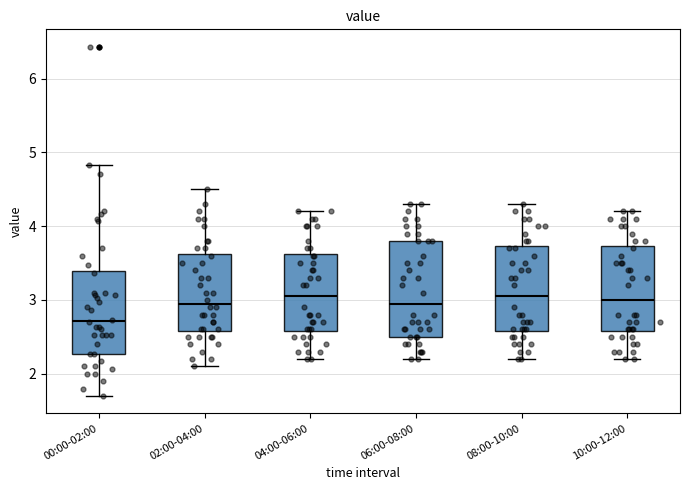

Reading left to right, transcribe this box plot: for each box, give where its median line is, the range the box spans, and where its two whiskers end, as read against the y-axis. The values are not printed on the chart, so give them approximately, as read against the axis.

00:00-02:00: median 2.7, box 2.3 to 3.4, whiskers 1.7 to 4.8
02:00-04:00: median 3.0, box 2.6 to 3.6, whiskers 2.1 to 4.5
04:00-06:00: median 3.1, box 2.6 to 3.6, whiskers 2.2 to 4.2
06:00-08:00: median 3.0, box 2.5 to 3.8, whiskers 2.2 to 4.3
08:00-10:00: median 3.1, box 2.6 to 3.7, whiskers 2.2 to 4.3
10:00-12:00: median 3.0, box 2.6 to 3.7, whiskers 2.2 to 4.2